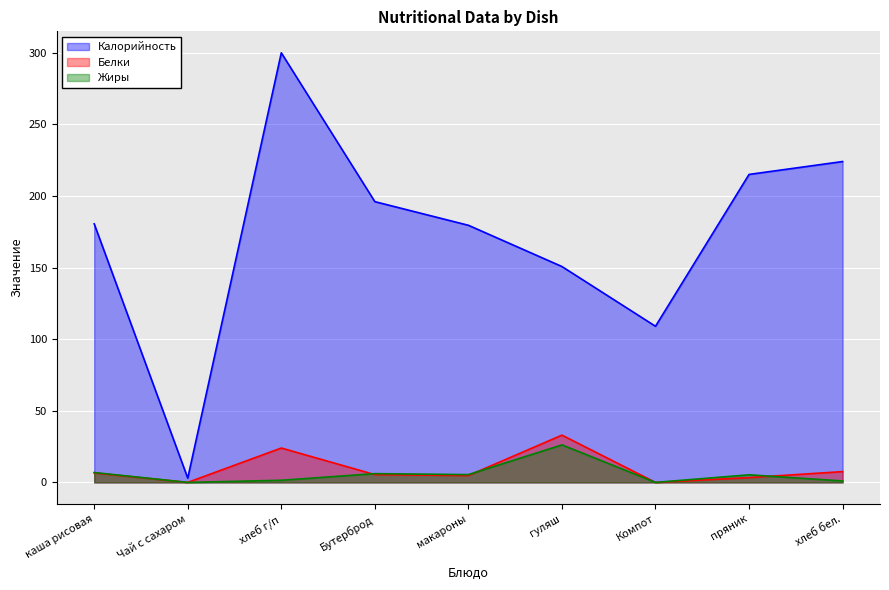

What are all the series names shown in the legend?

Калорийность, Белки, Жиры